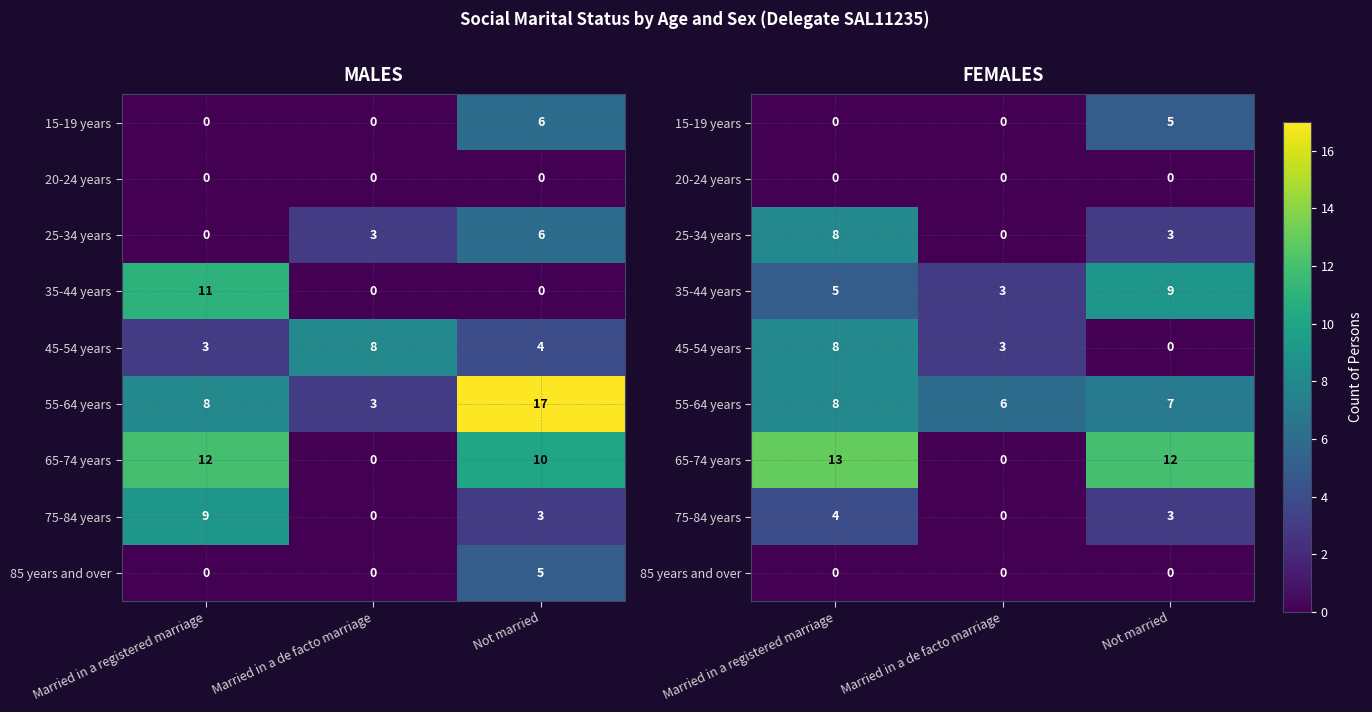

Is the value of 85 years and over at Not married greater than the value of 65-74 years at Married in a de facto marriage?

No